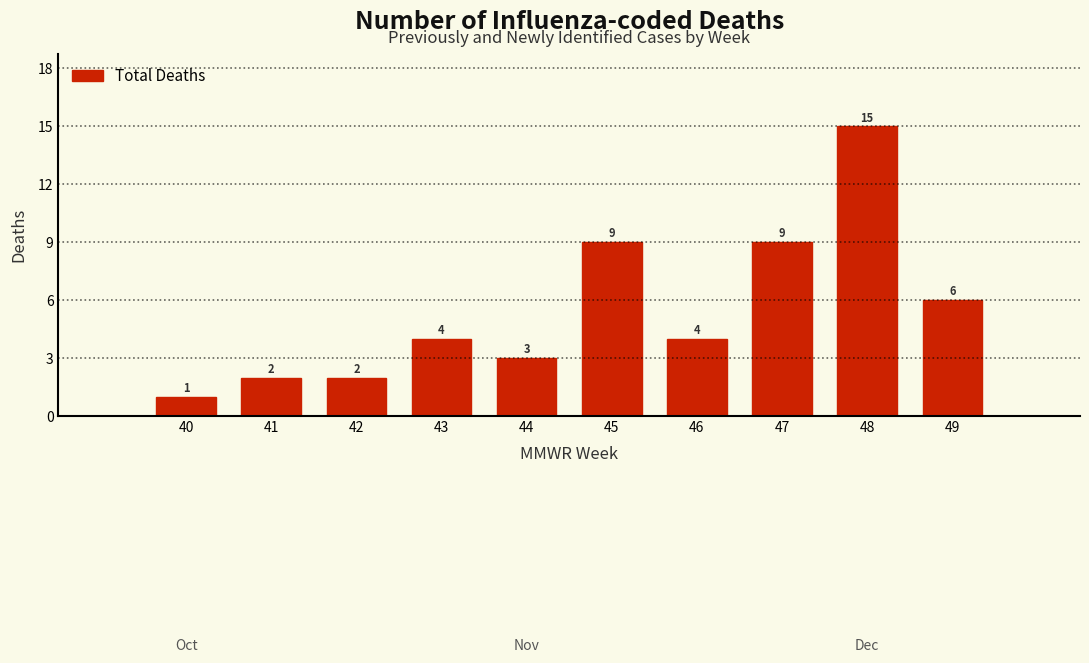

Reading right to left, list all the values displayed in this chart.

6	15	9	4	9	3	4	2	2	1